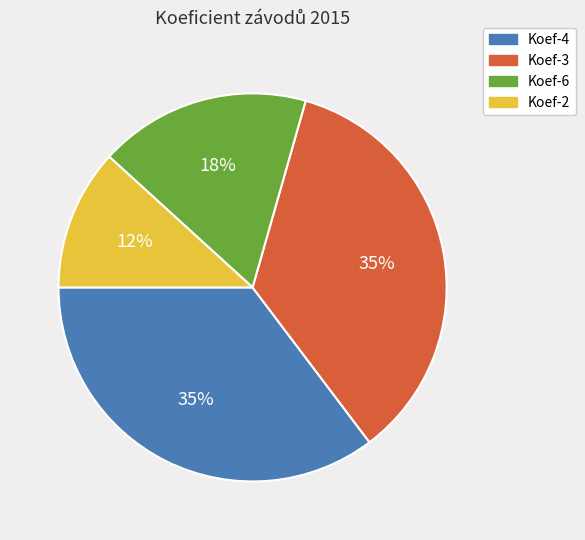

Is there a majority slice in this chart?

No